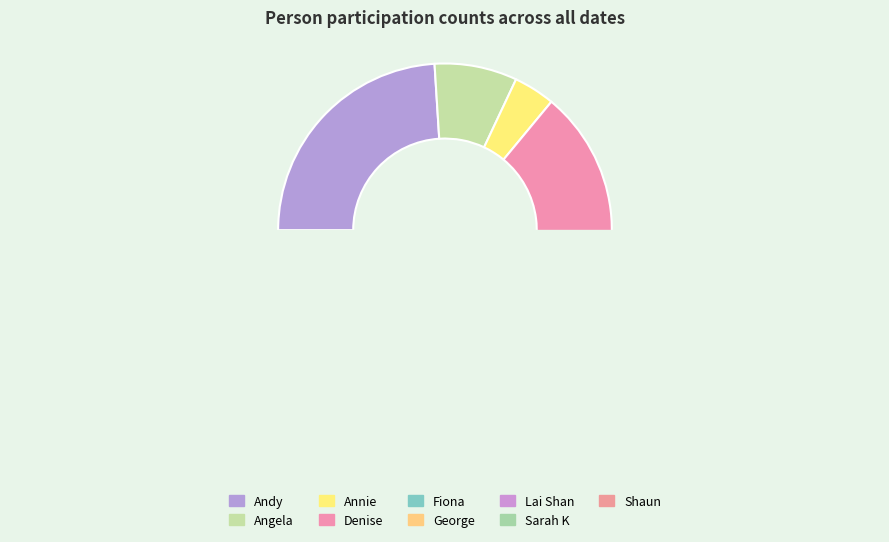

Which category has the biggest portion of the pie?

Andy